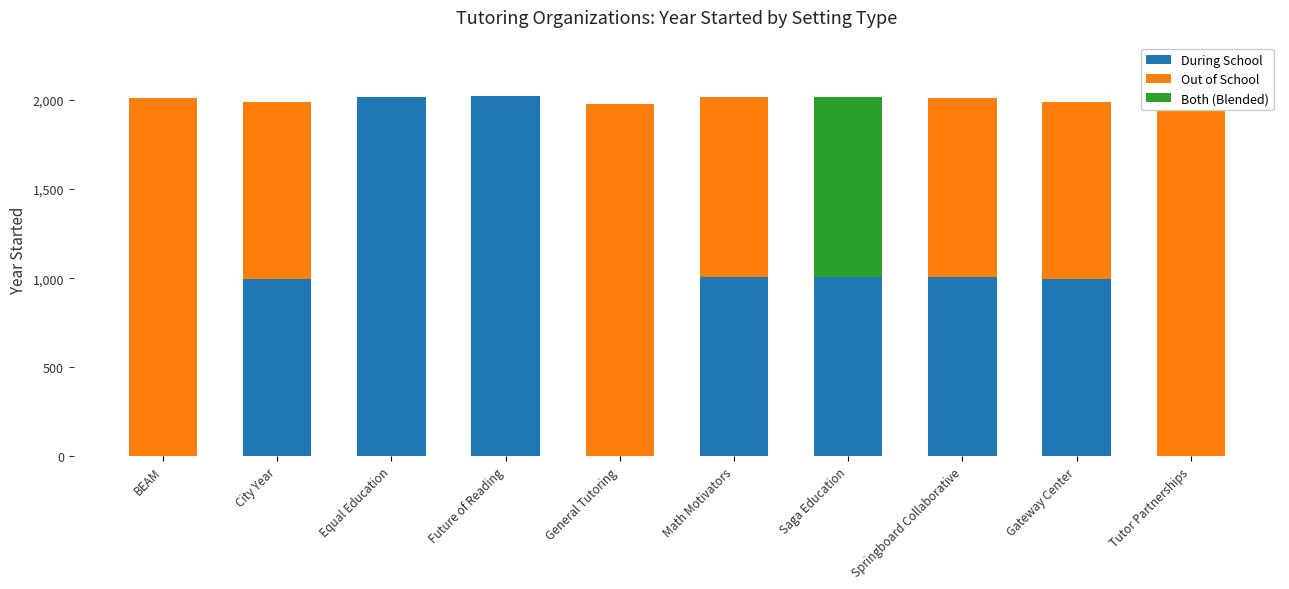

Reading left to right, extract all data points from this chart.

During School: 0	994	2019	2020	0	1008	1007	1006	995	0
Out of School: 2011	994	0	0	1980	1008	0	1006	995	2020
Both (Blended): 0	0	0	0	0	0	1007	0	0	0